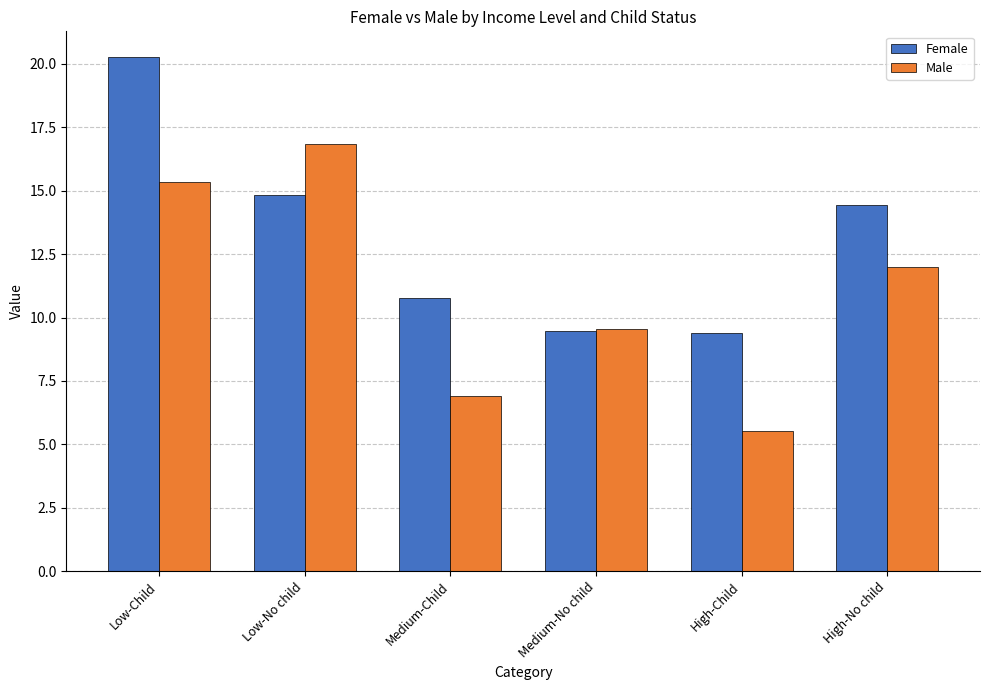

At which category is the sum across all series the highest?

Low-Child